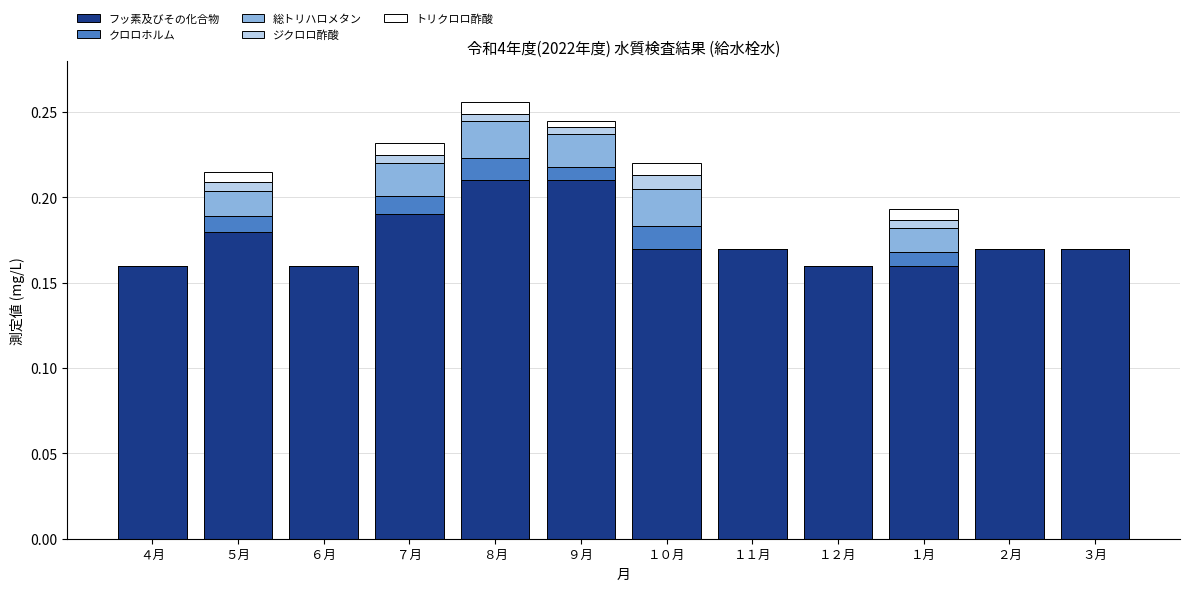

What is the sum of the フッ素及びその化合物 values at １０月 and ３月?

0.3